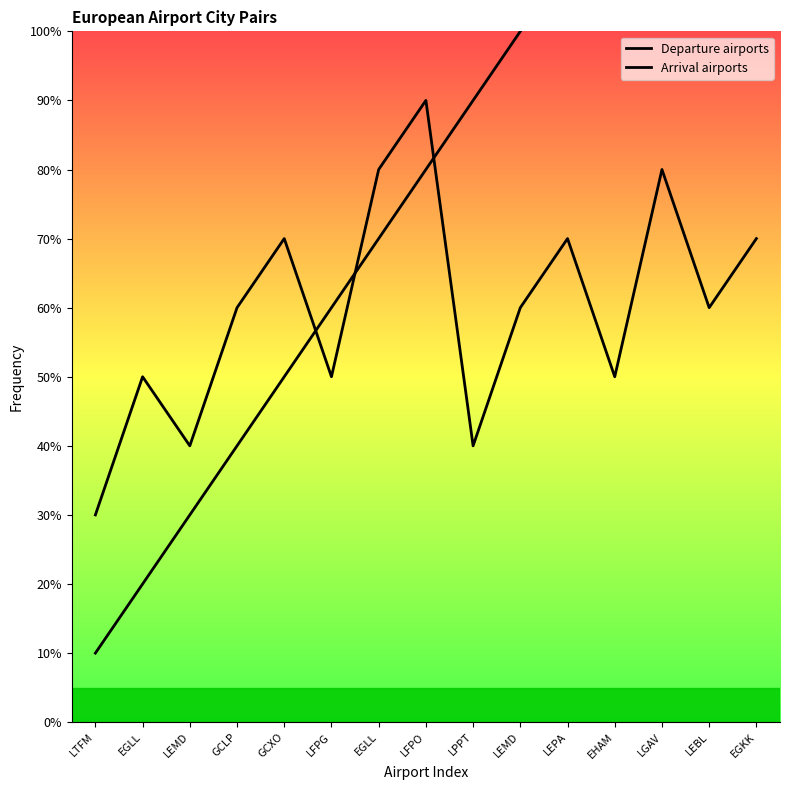

Rank the categories by Departure airports value from lowest to highest.

LTFM, EGLL, LEMD, GCLP, GCXO, LFPG, EGLL, LFPO, LPPT, LEMD, LEPA, EHAM, LGAV, LEBL, EGKK